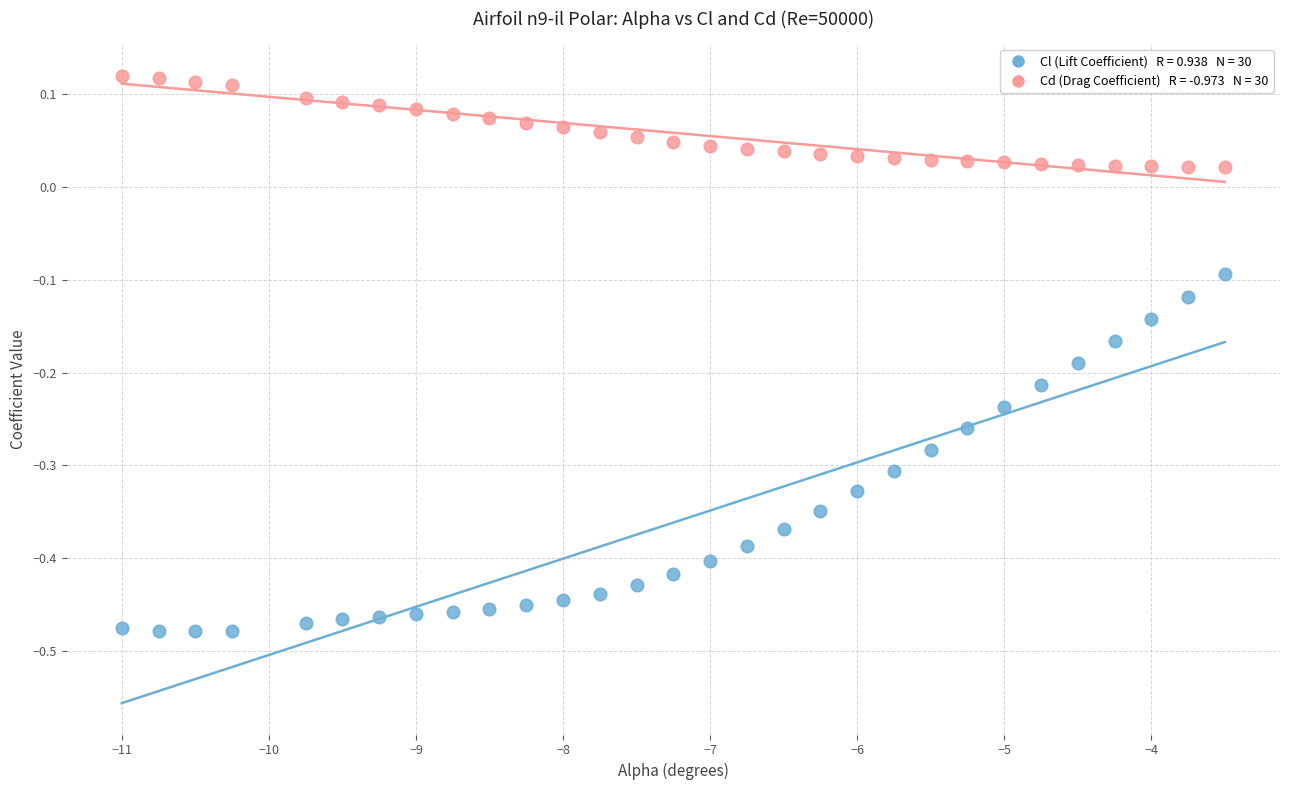

Across all data points, what is the range of Y values (max minus min)?

0.6